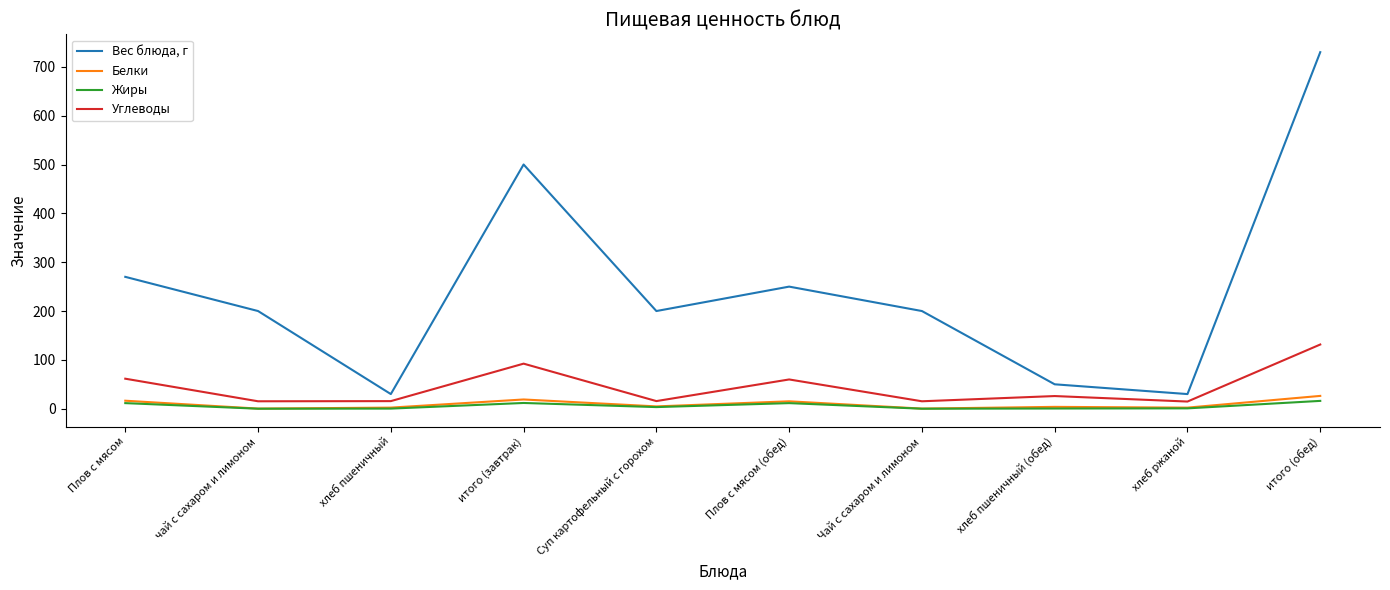

Which series has the widest spread of values?

Вес блюда, г